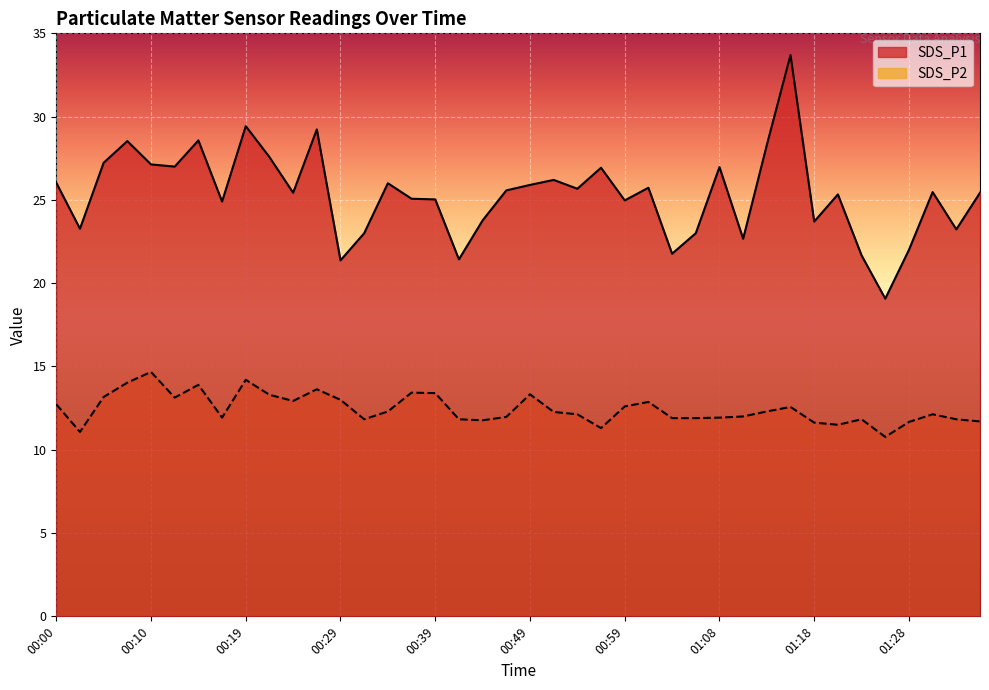

Which series has the largest total across all categories?

SDS_P1